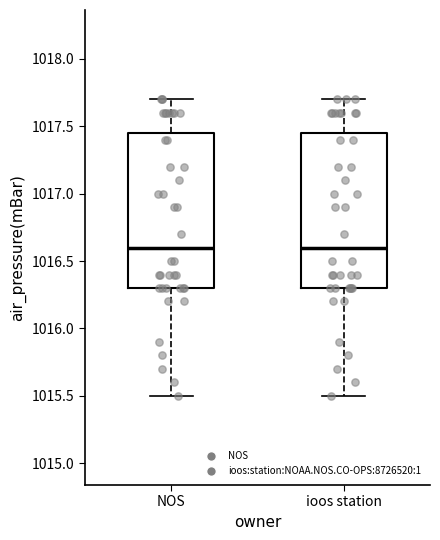

Reading left to right, read every box against the y-axis: the position of its median line, the range the box covers, and the ends of its whiskers. The values are not printed on the chart, so give them approximately, as read against the axis.

NOS: median 1016.60, box 1016.30 to 1017.45, whiskers 1015.50 to 1017.70
ioos station: median 1016.60, box 1016.30 to 1017.45, whiskers 1015.50 to 1017.70